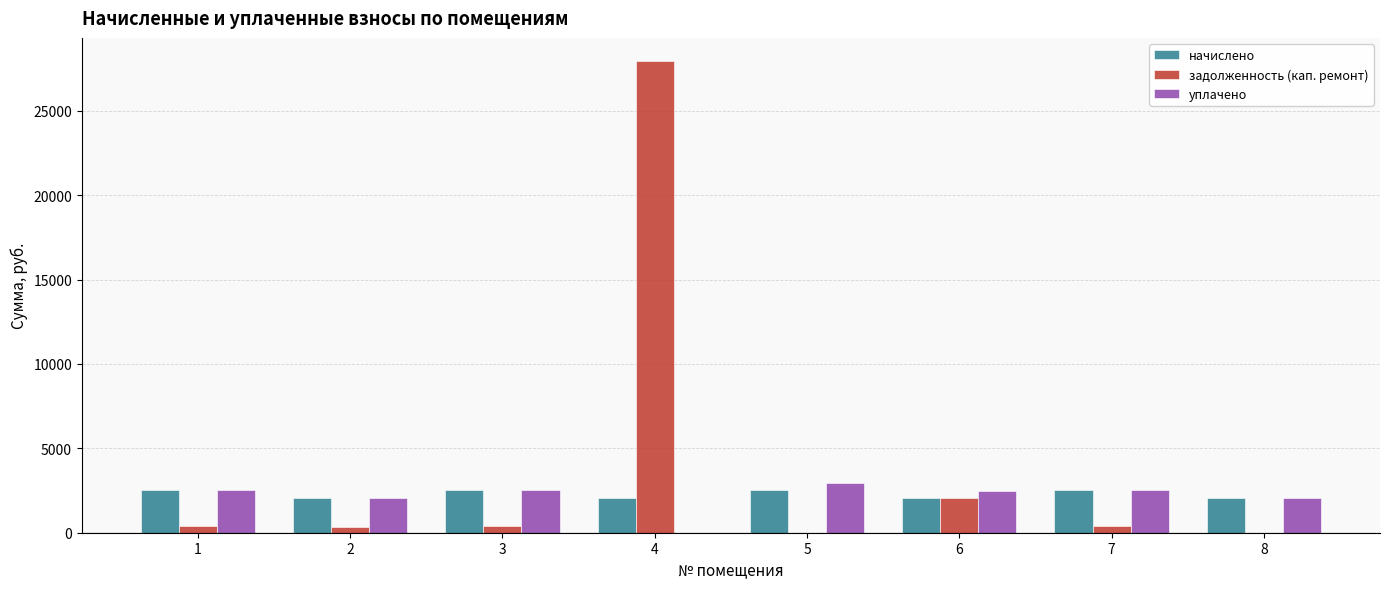

What is the sum of the начислено values at 2 and 7?

4567.1